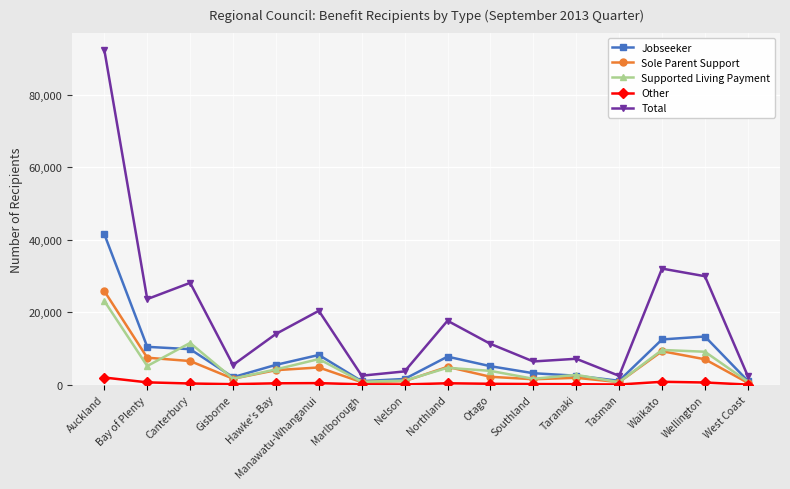

True or false: Sole Parent Support has more than 2 points higher than both neighbors.

True